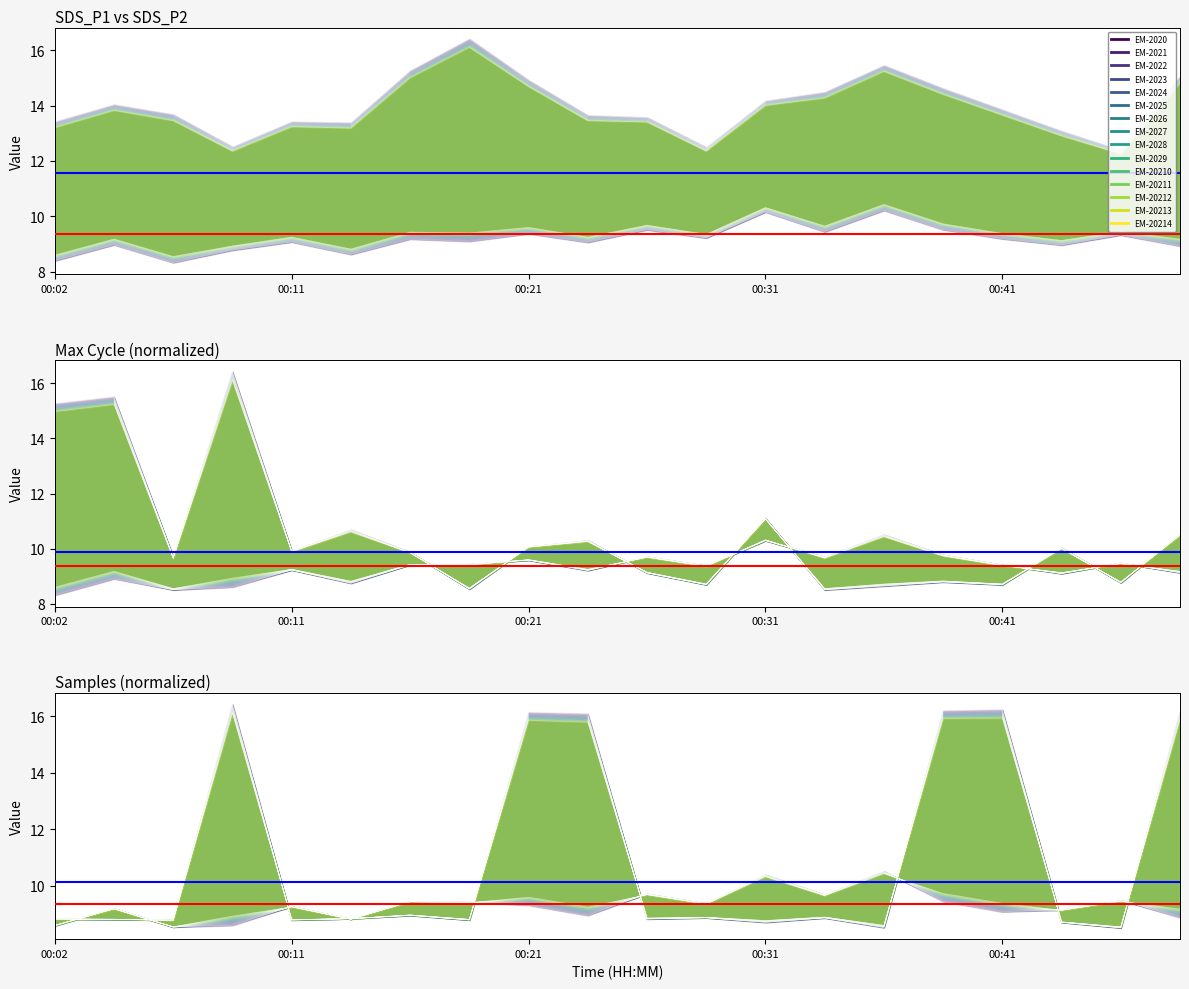

At which category does the chart reach its peak across all series?

00:19